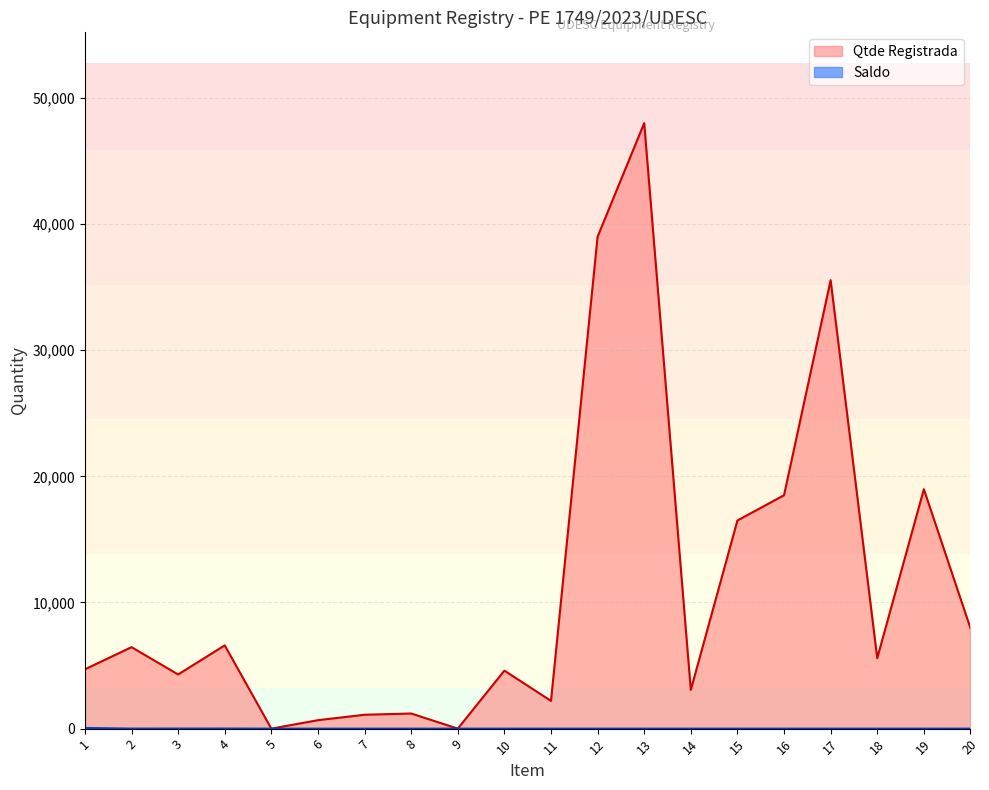

Which series has the largest range (max minus min)?

Qtde Registrada